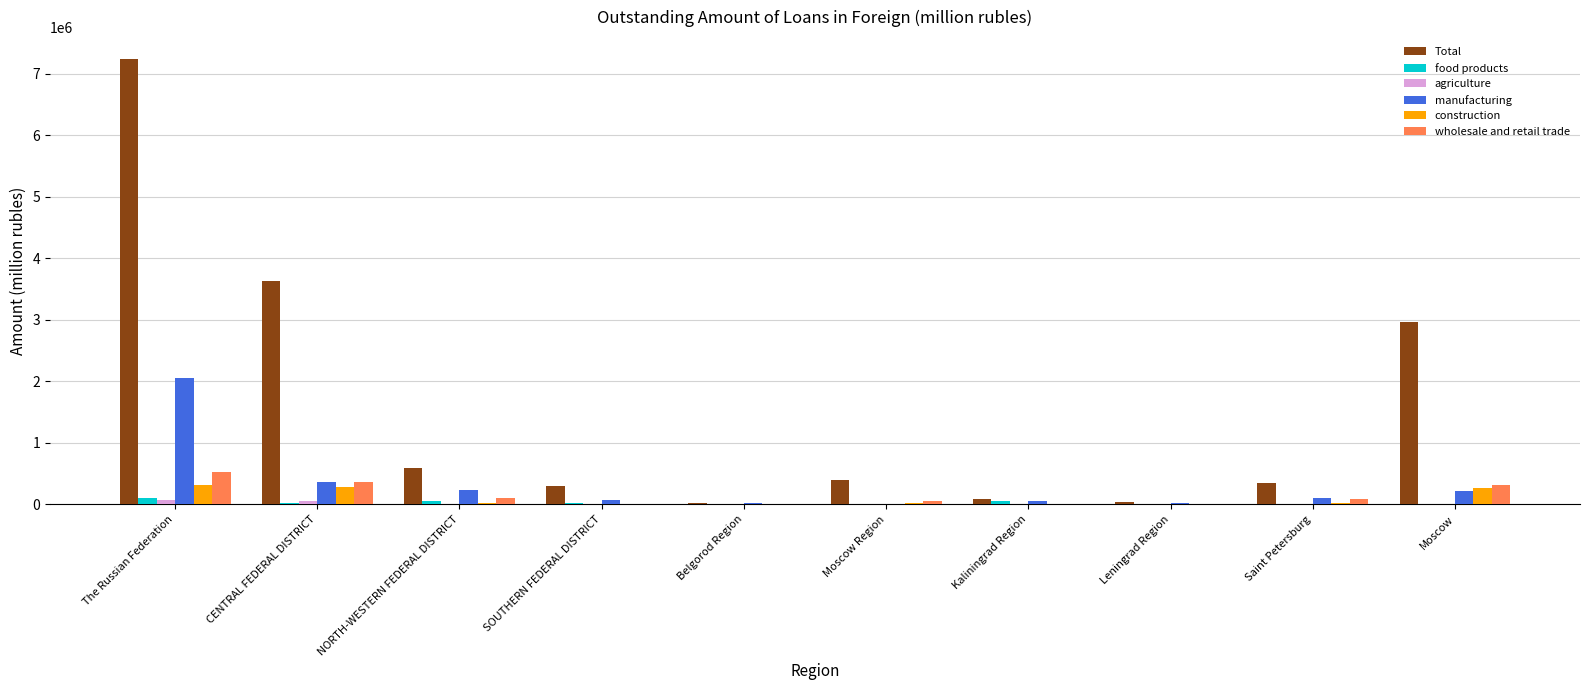

How many data points does each series have?

10